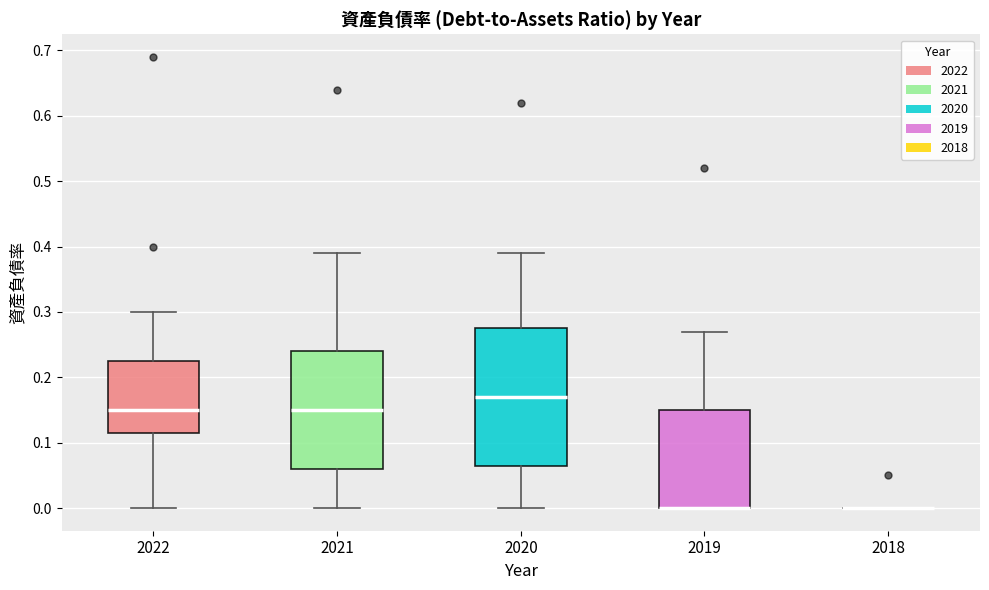

Where does the upper whisker of the box at x = 2021 end on the y-axis? The values are not printed on the chart, so give them approximately, as read against the axis.

0.39